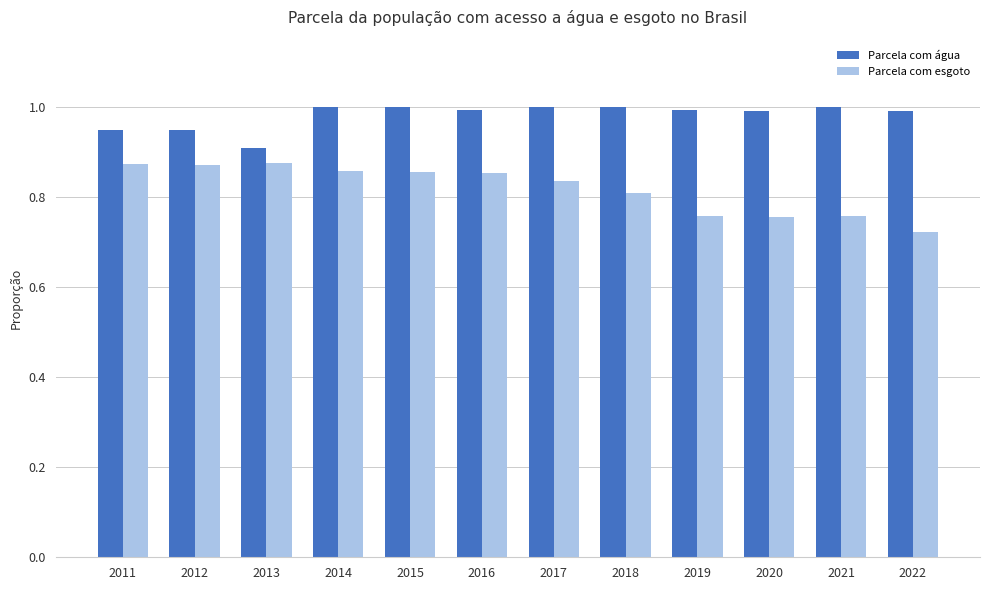

At which category does the chart reach its minimum across all series?

2022